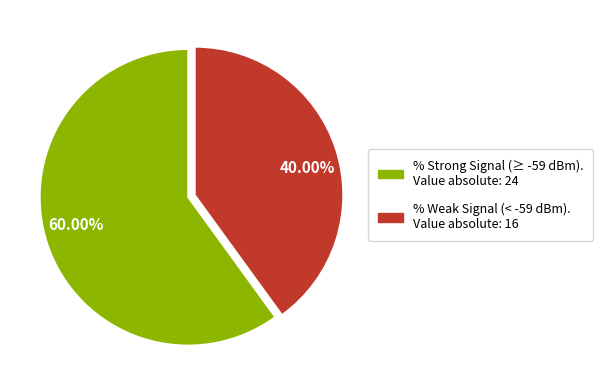

How many slices are in this pie chart?

2